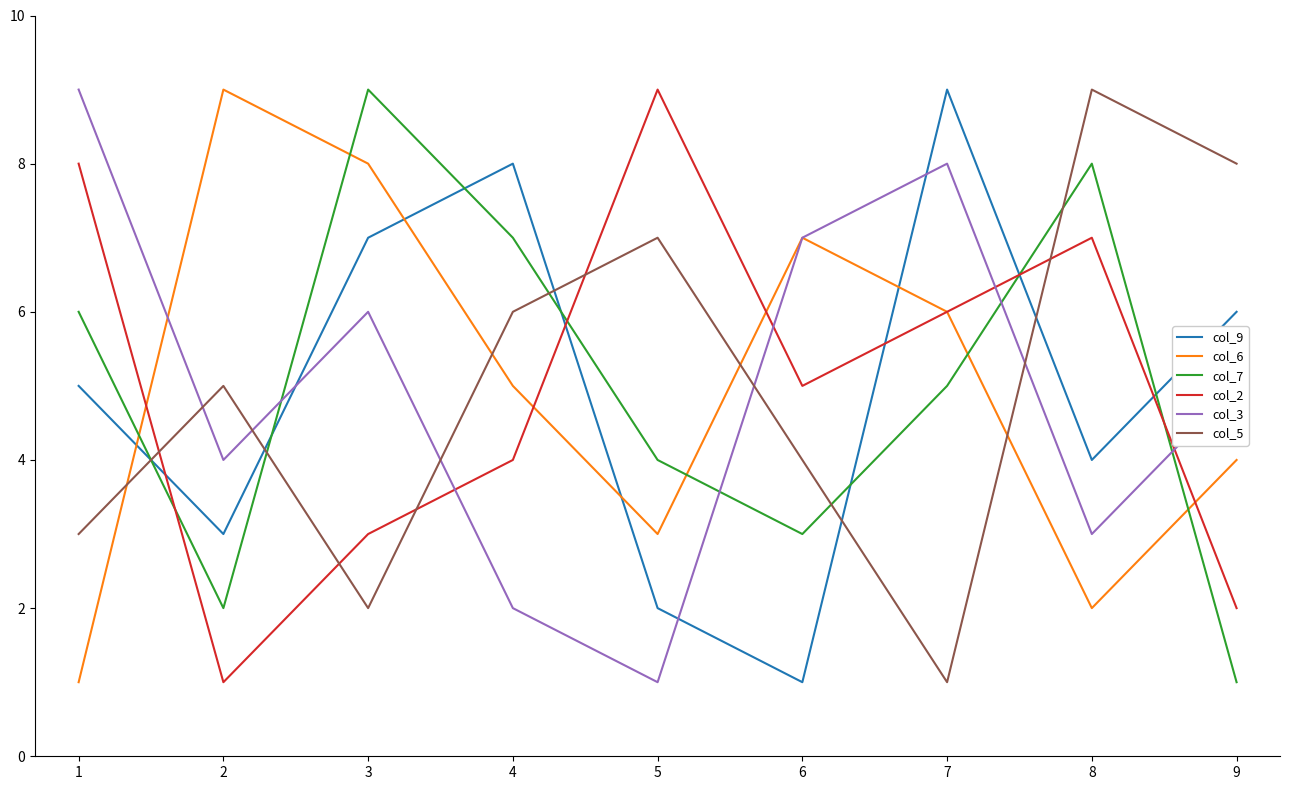

At 2, list the series in order from largest to smallest.

col_6, col_5, col_3, col_9, col_7, col_2